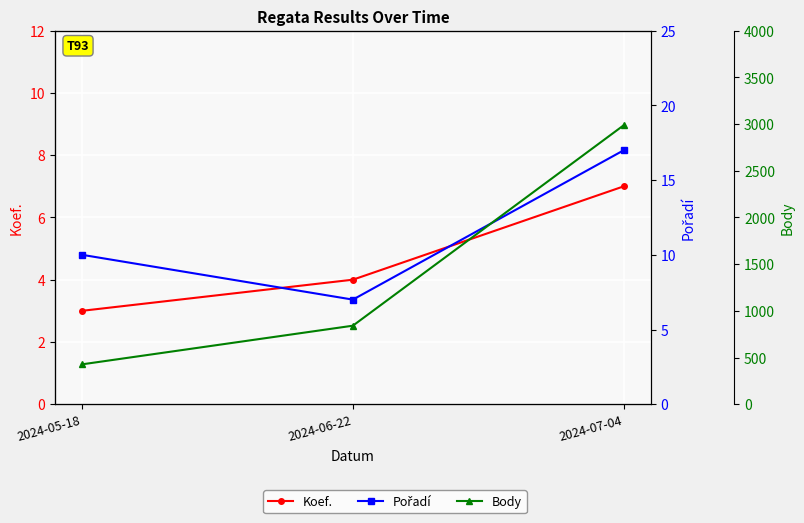

Which series has the widest spread of values?

Body